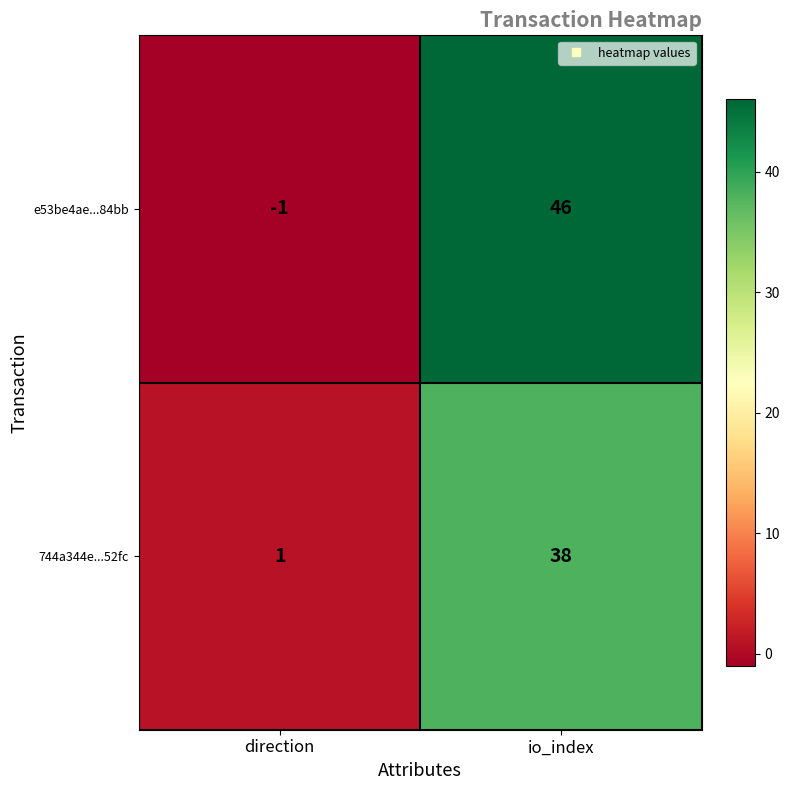

Reading left to right, what are all the values shown in this chart?

e53be4ae...84bb: direction=-1	io_index=46
744a344e...52fc: direction=1	io_index=38